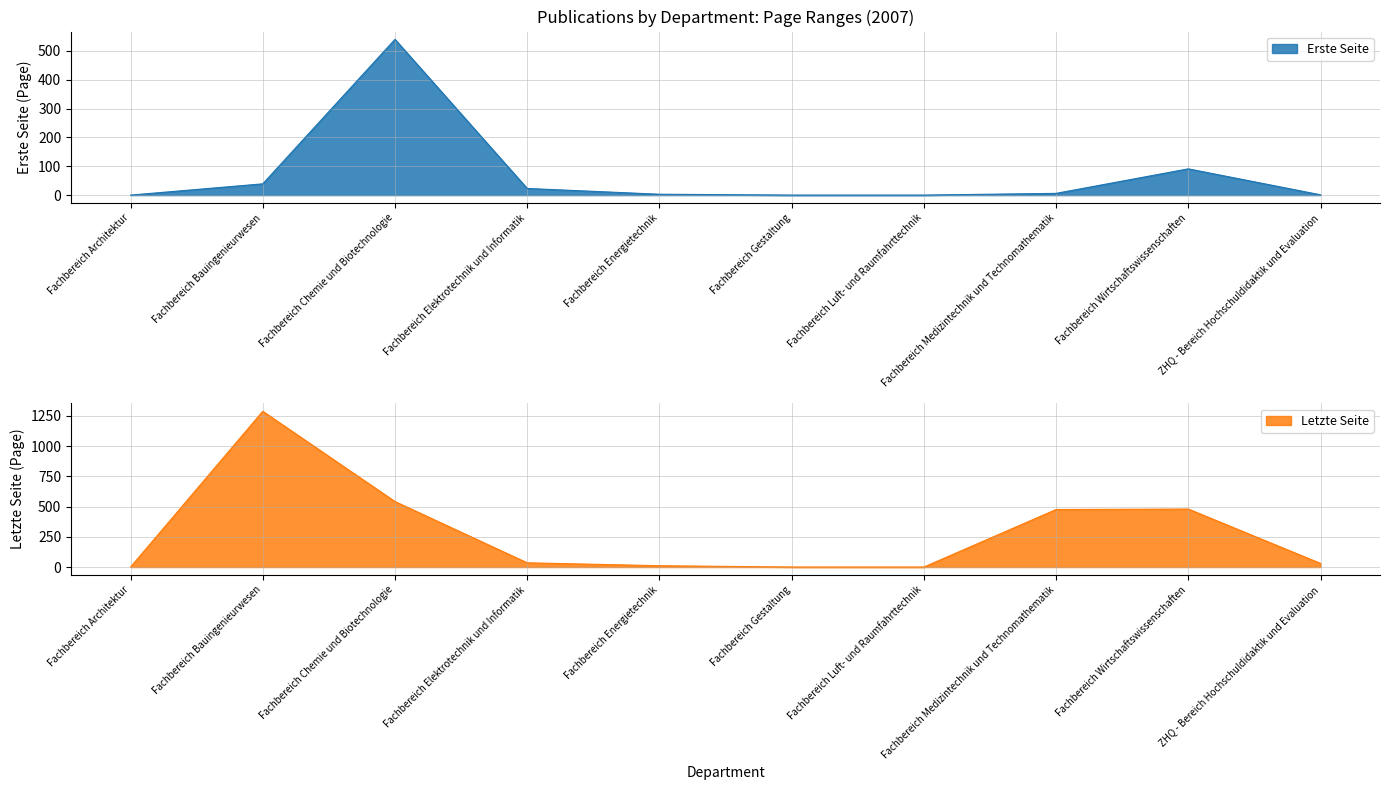

What is the difference between the maximum and minimum values in the Letzte Seite series?

1289